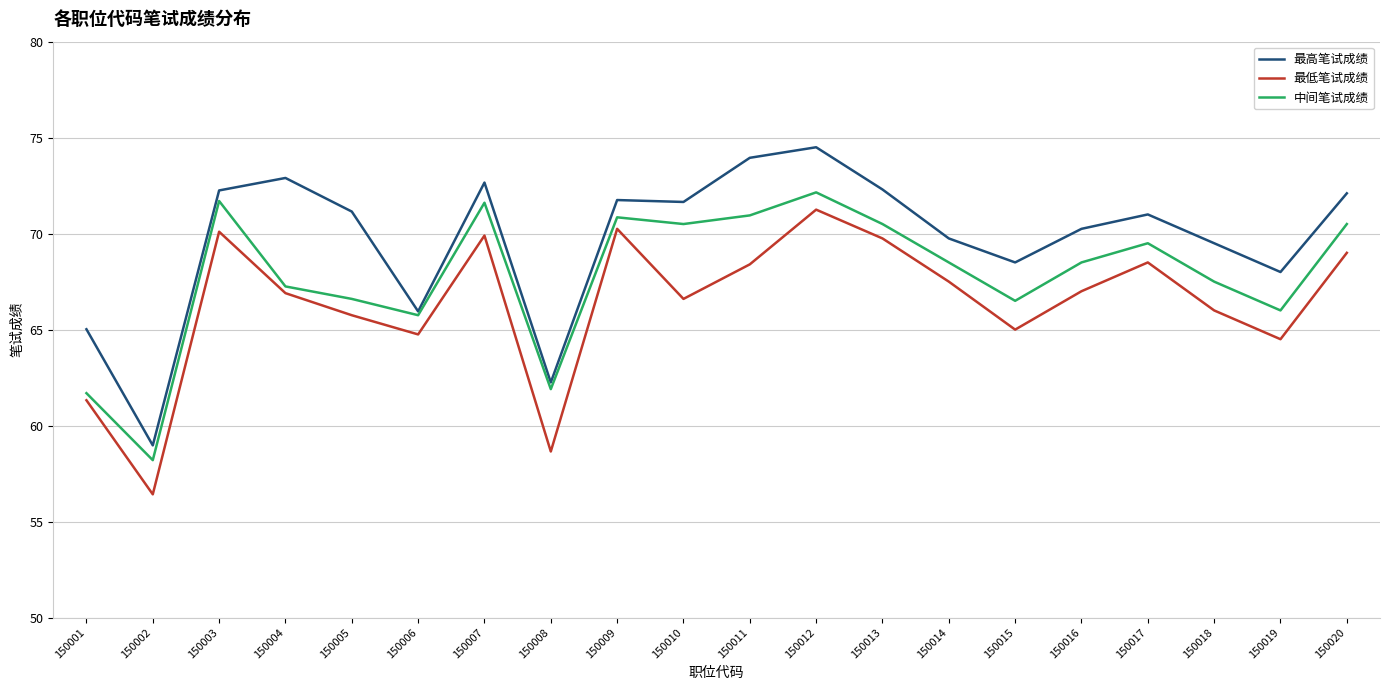

At which label is 最高笔试成绩 closest to 66?

150006